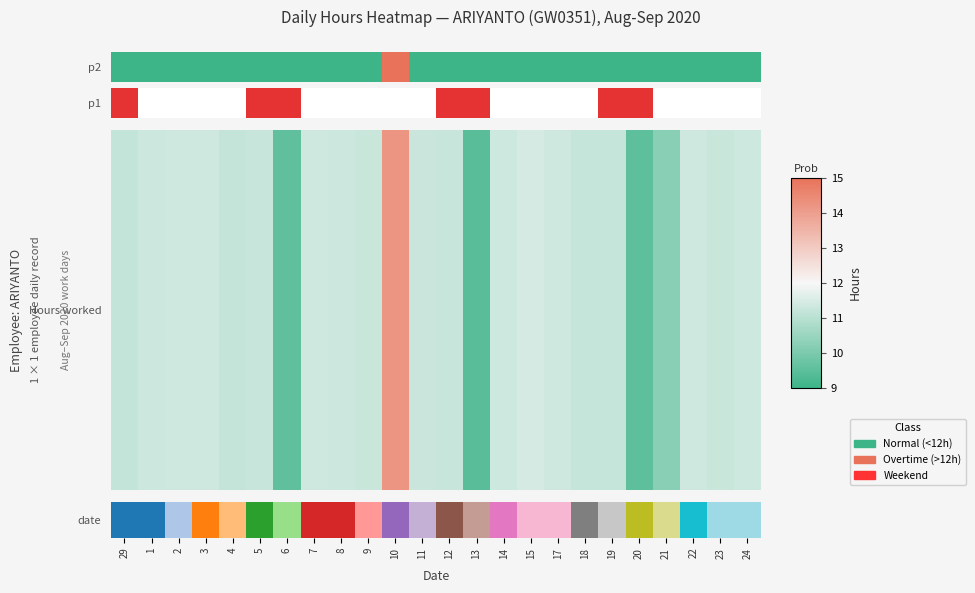

Reading left to right, list all the values displayed in this chart.

0	0	0	0	0	0	0	0	0	0	1	0	0	0	0	0	0	0	0	0	0	0	0	0